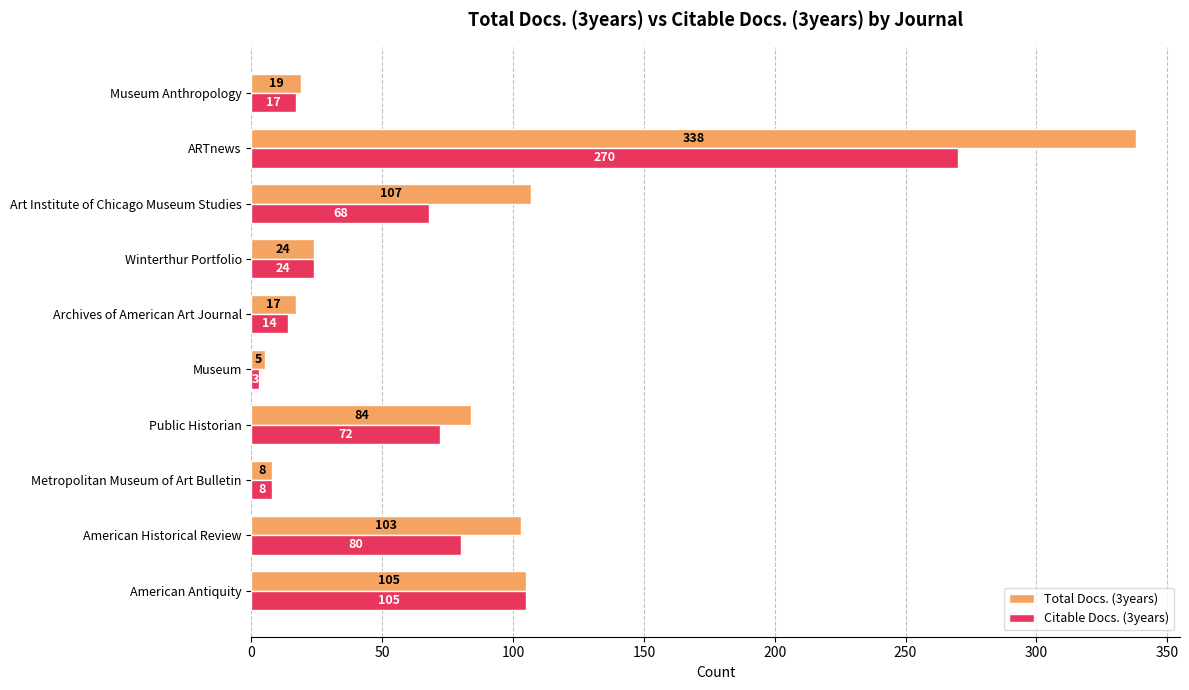

What is the difference between the maximum and minimum values in the Citable Docs. (3years) series?

267